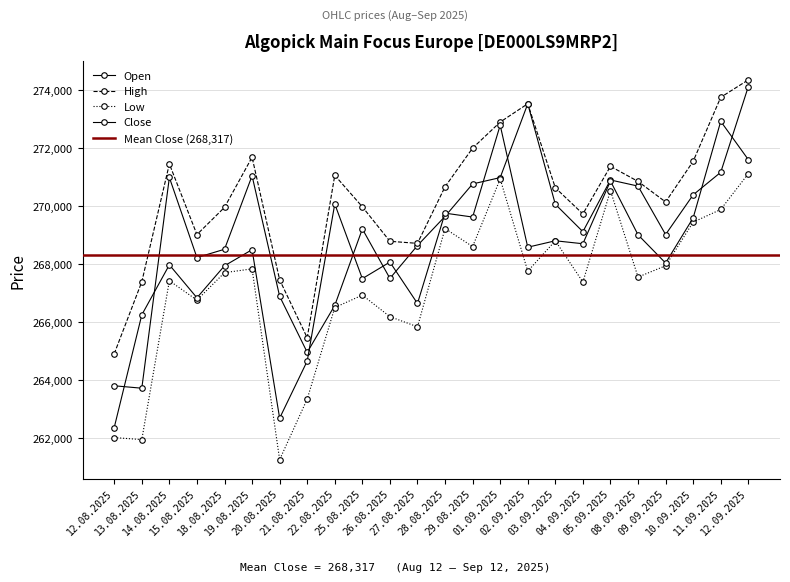

How many data points in High are above 270661?

11